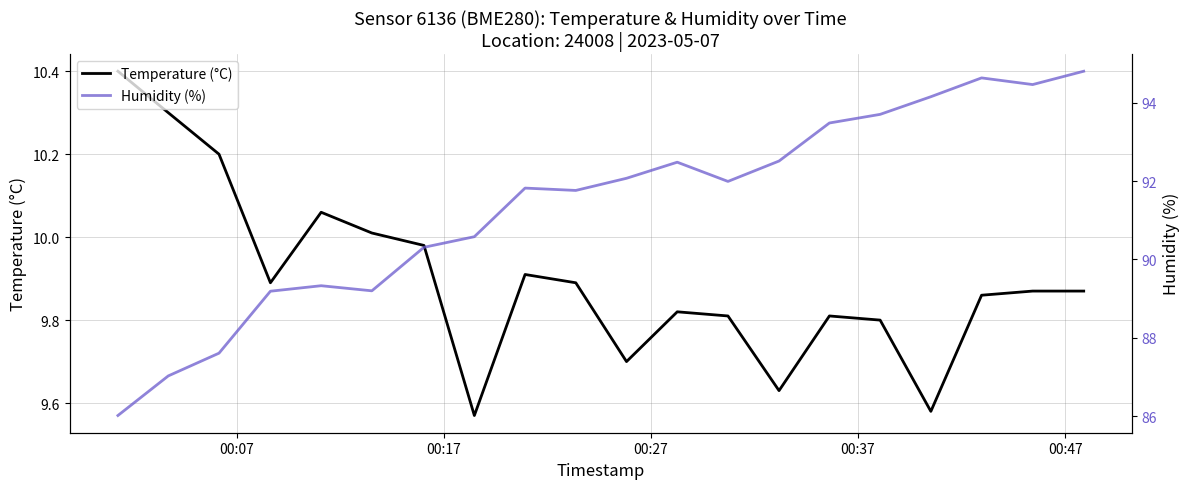

True or false: Humidity (%) and Temperature (°C) intersect in this chart.

False